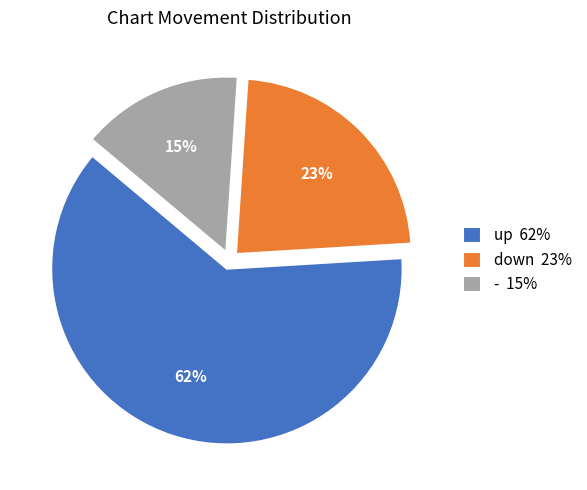

To the nearest percent, what percentage of the pie is up?

62%